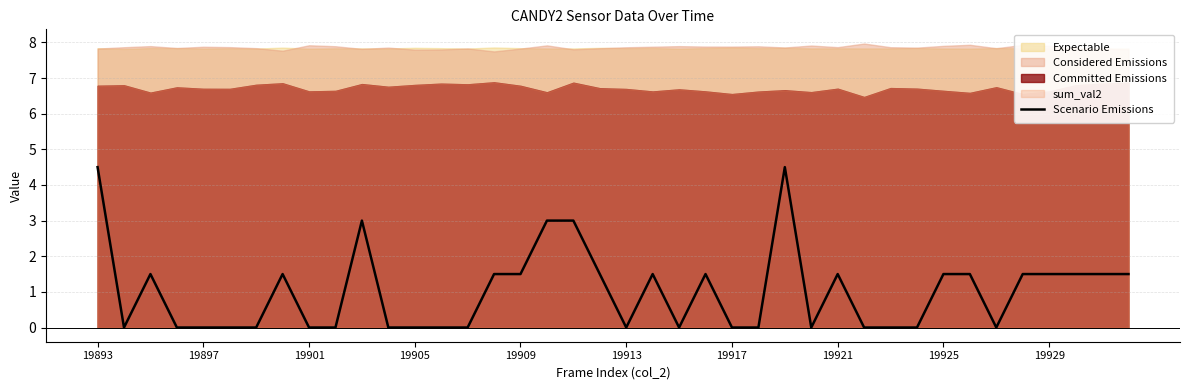

How many values are above zero?

20